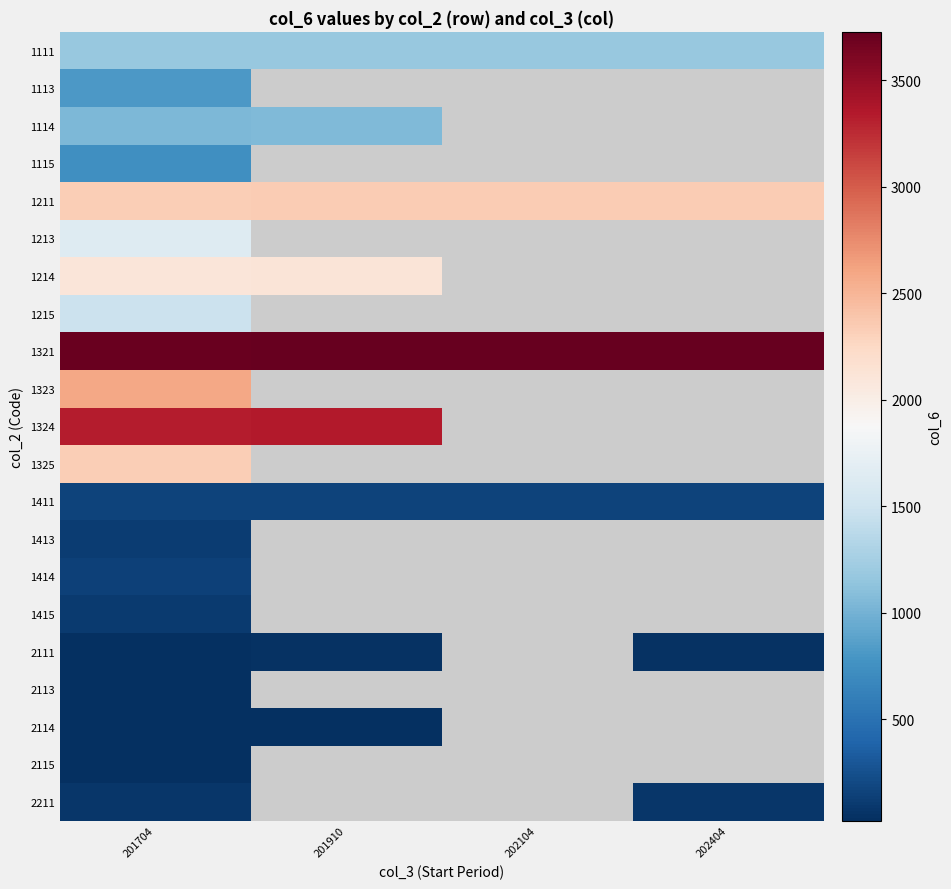

At how many categories does at least one series exceed 3284?

4